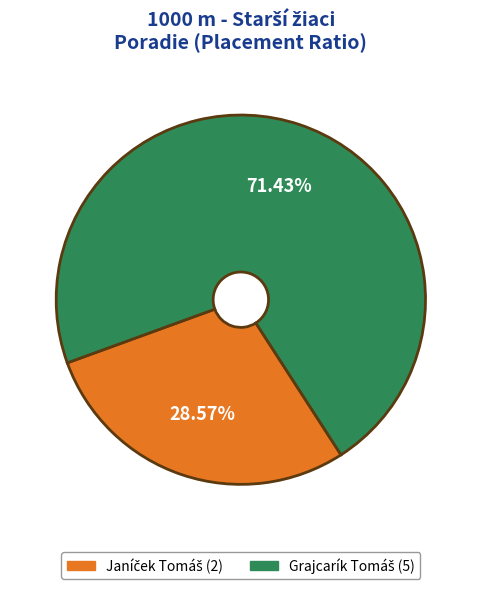

Is there any slice that represents more than half of the pie?

Yes